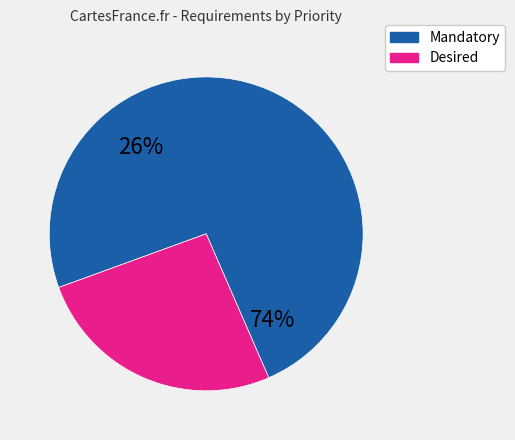

What percentage is the Desired slice, to the nearest percent?

26%